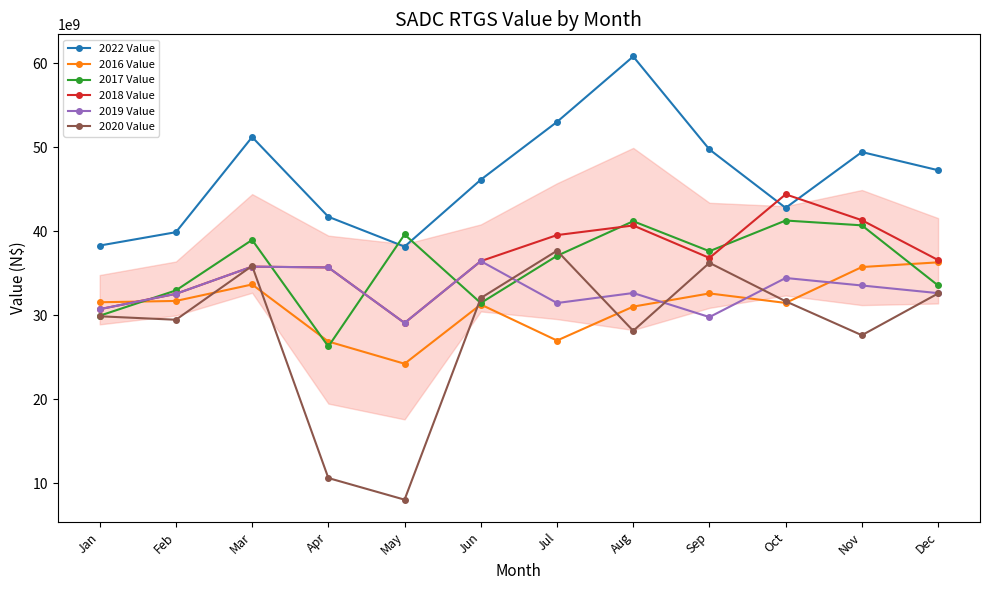

Where is the first local minimum for 2019 Value?

May